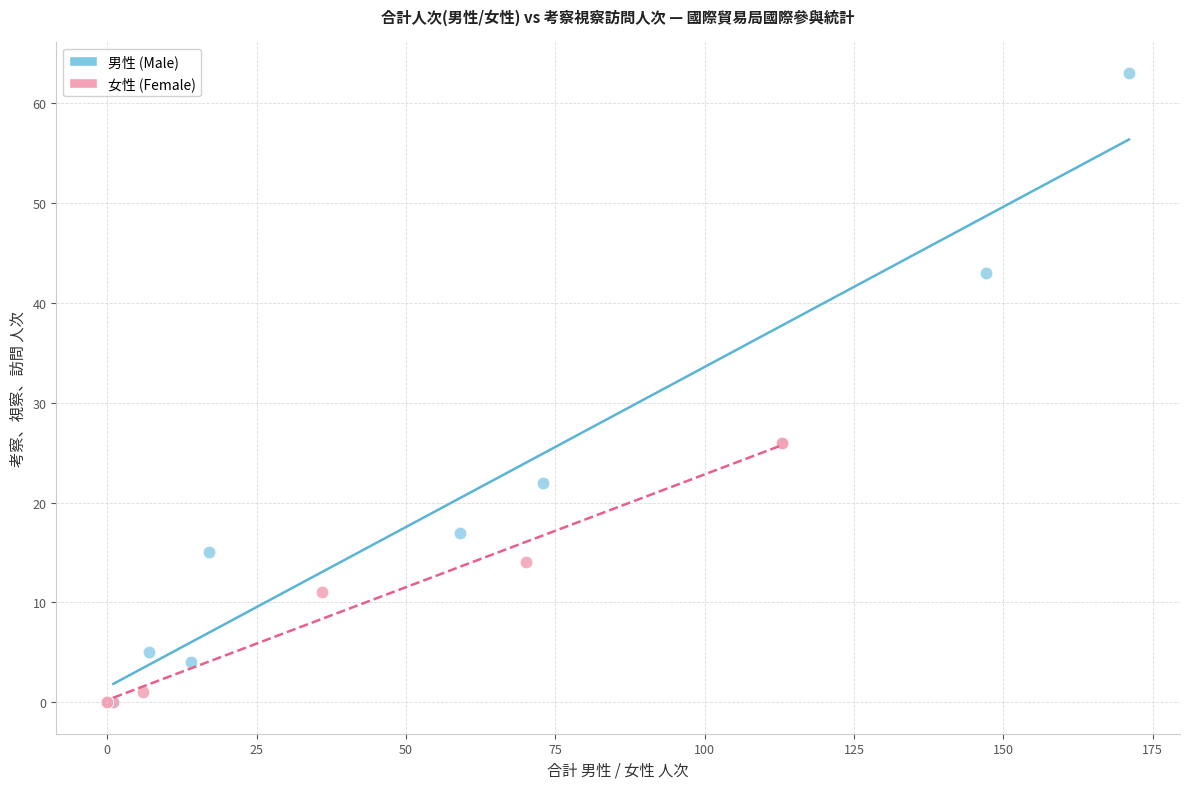

Which series has the widest spread of Y values?

男性 (Male)